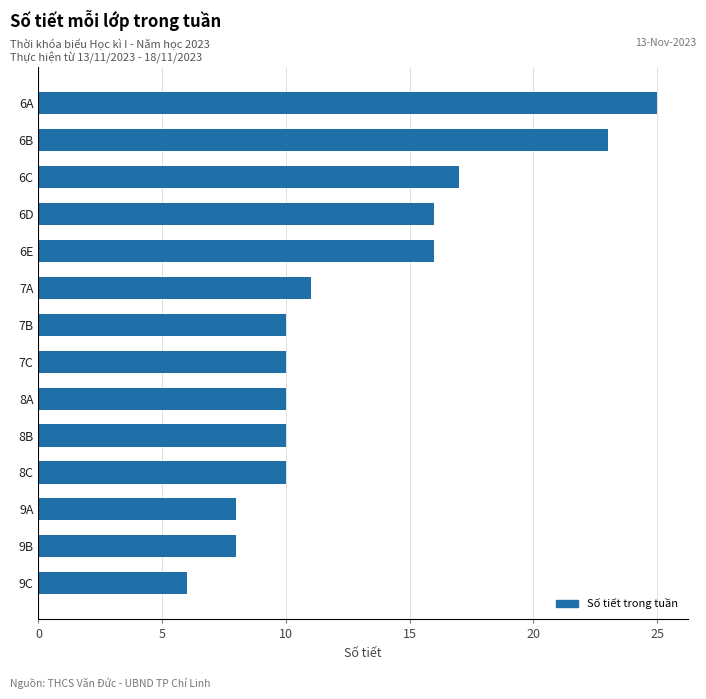

Which has a higher value, 8A or 9A?

8A